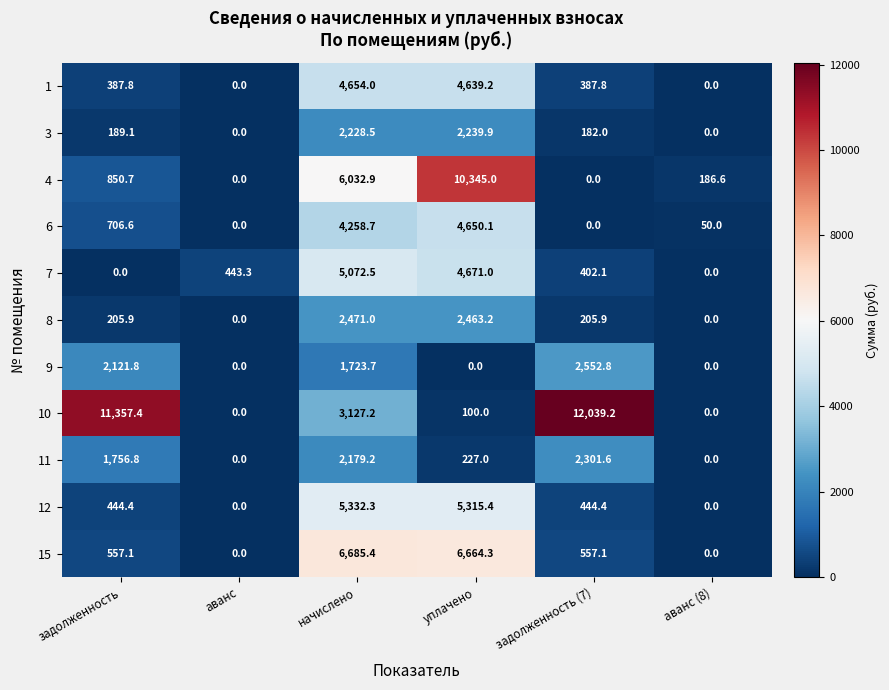

True or false: 15 has a value of -3205.8 at аванс.

False